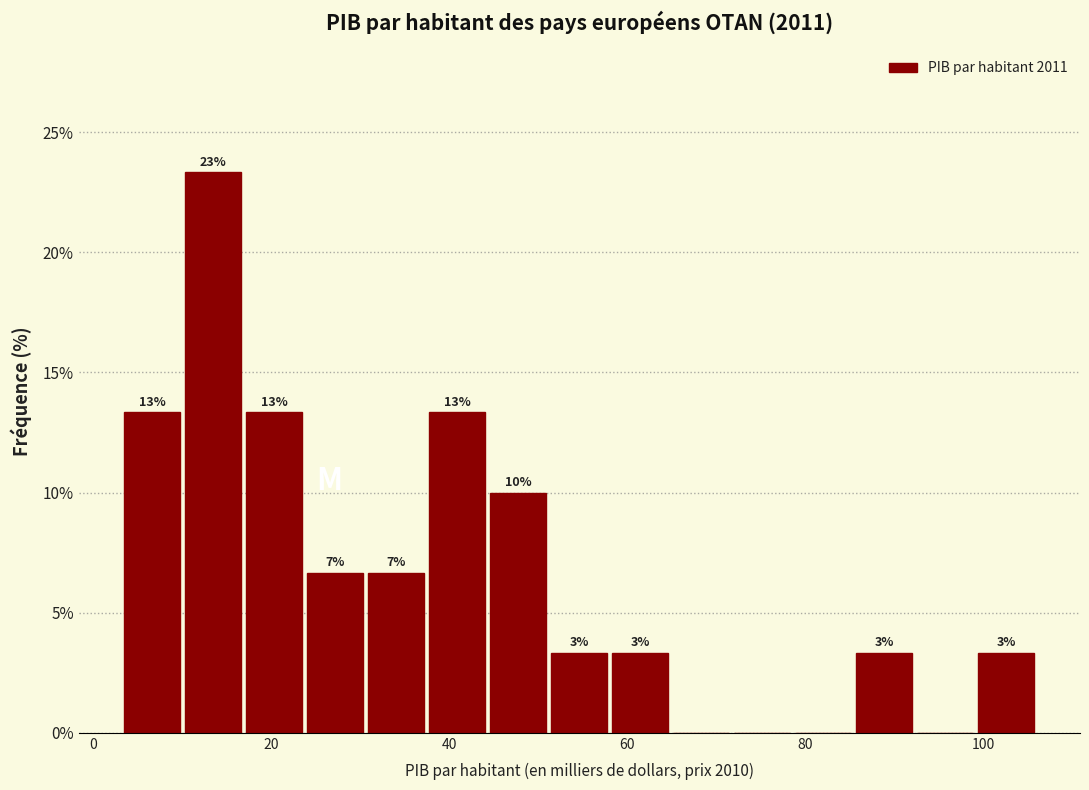

Read against the x-axis, roughly where is the centre of the tallest bar?

14